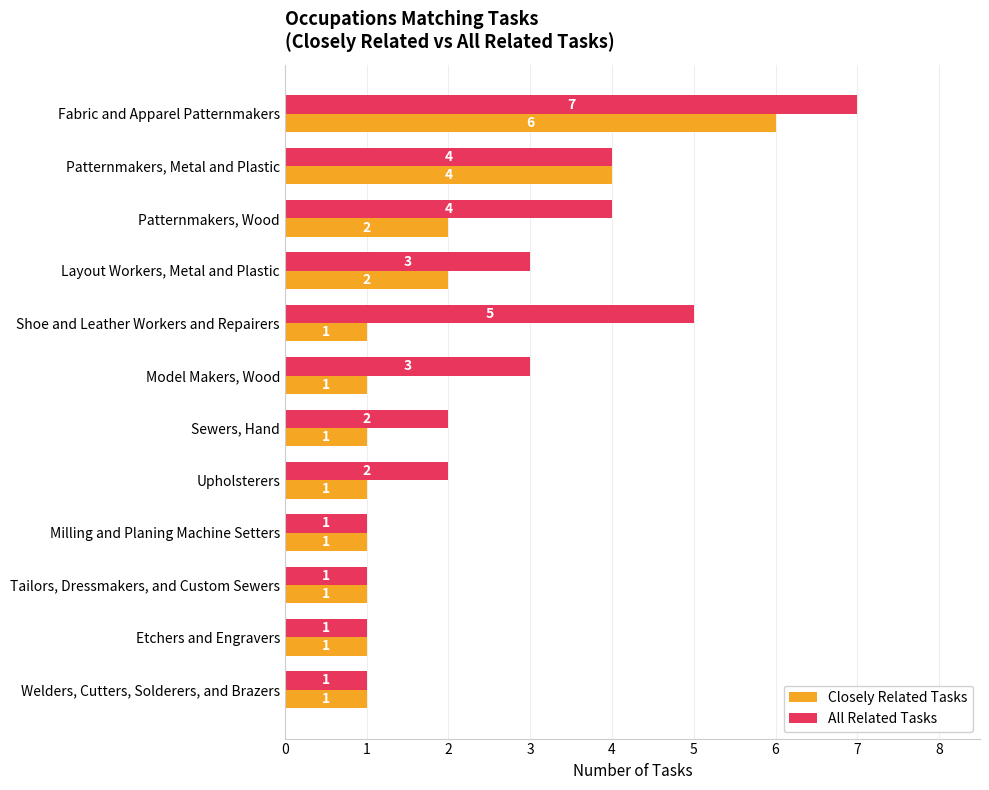

How many All Related Tasks values are between 1 and 4?

10